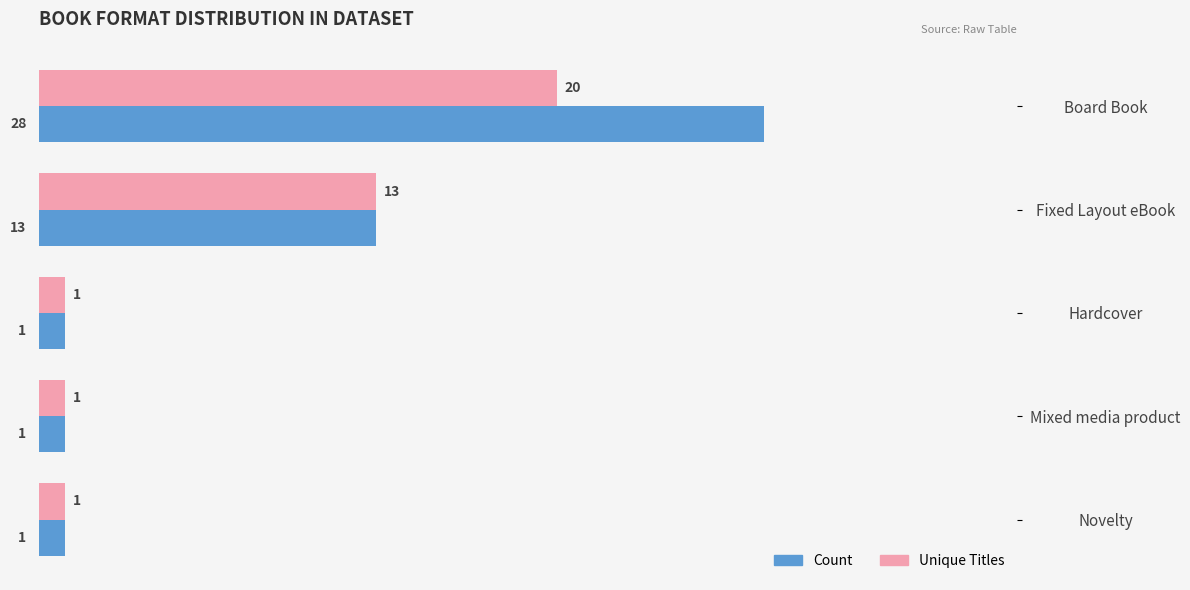

Which series changed the most between Board Book and Novelty?

Count